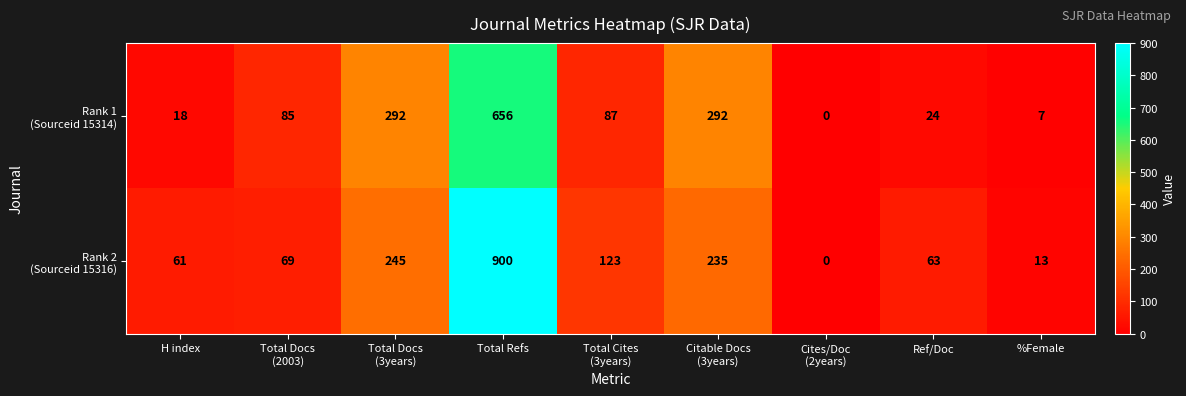

What is the greatest value displayed?

900